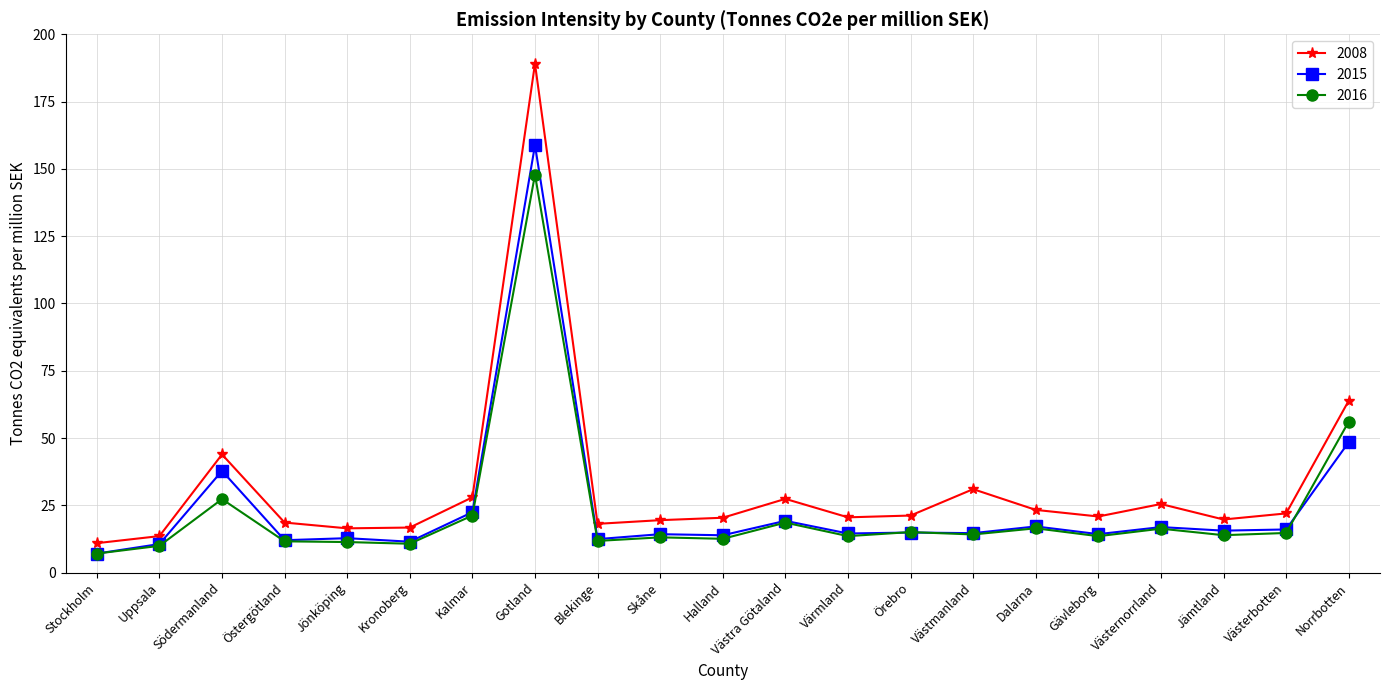

At which category is the sum across all series the highest?

Gotland